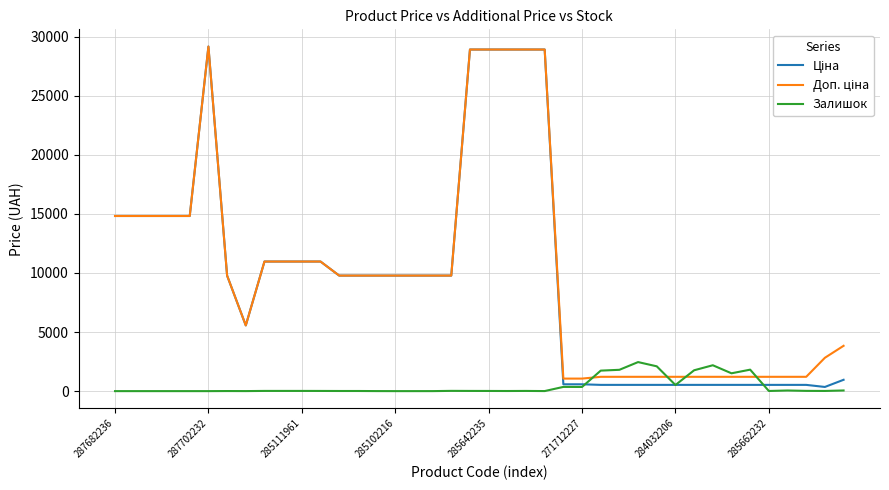

What is the greatest value displayed?

29152.3